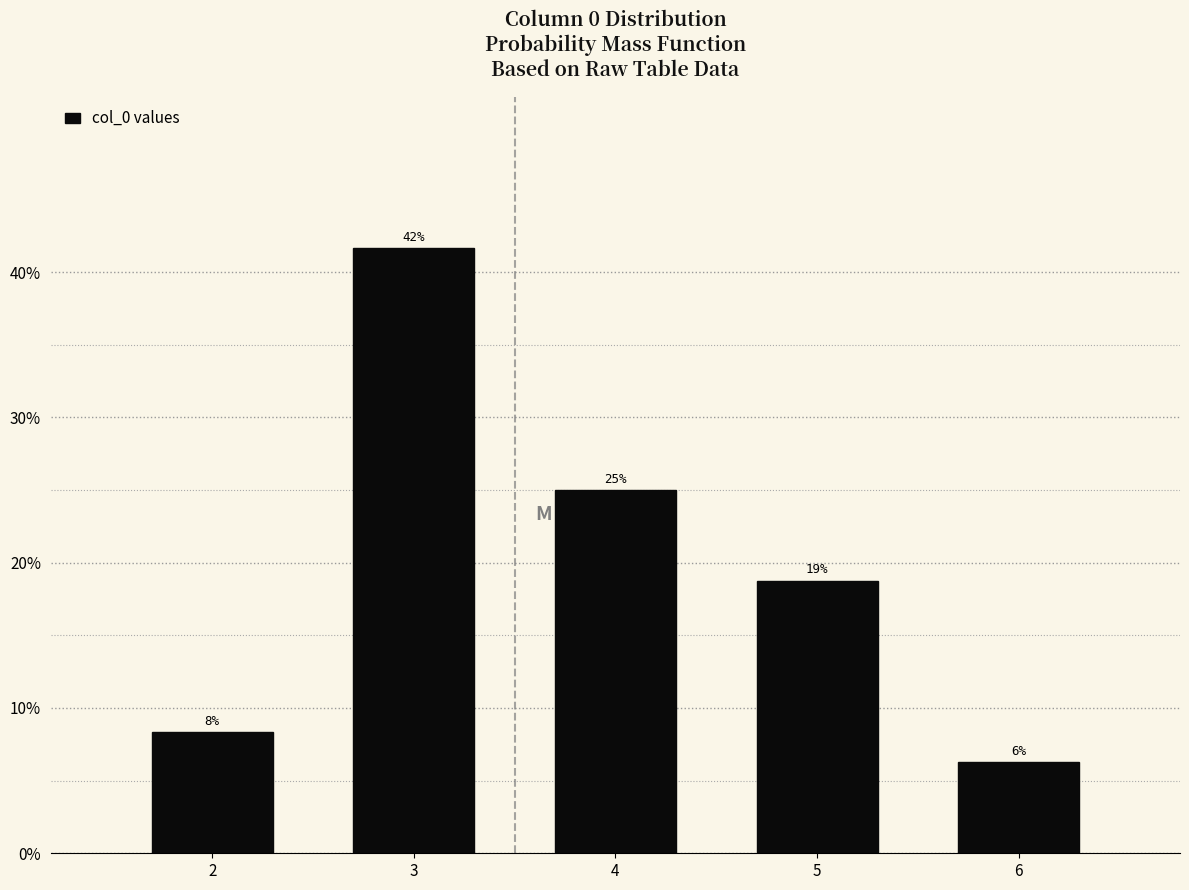

How many bars are there in total?

5